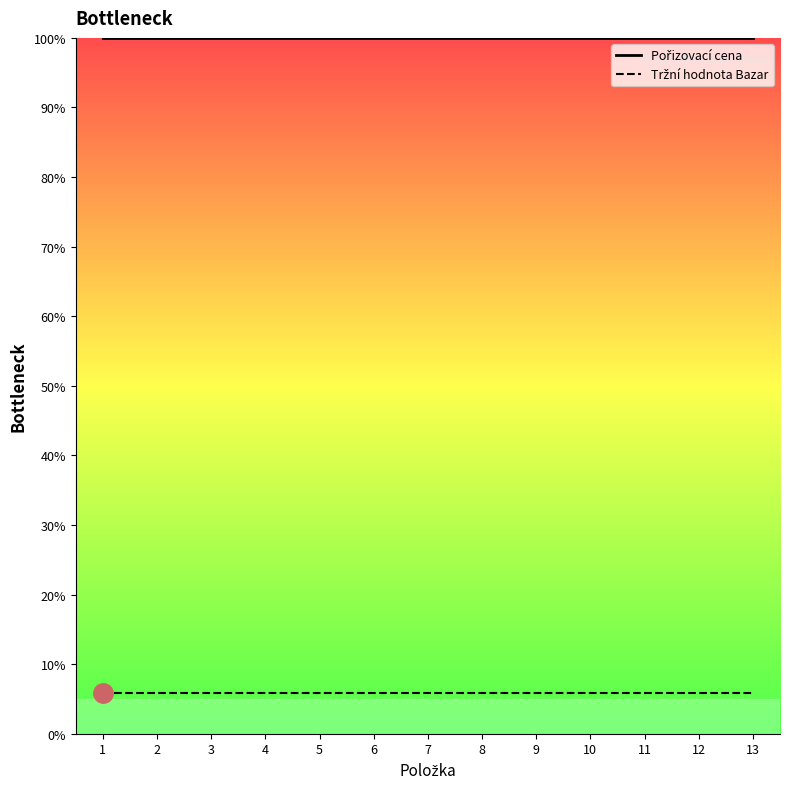

Which category has the highest value in the Pořizovací cena series?

1